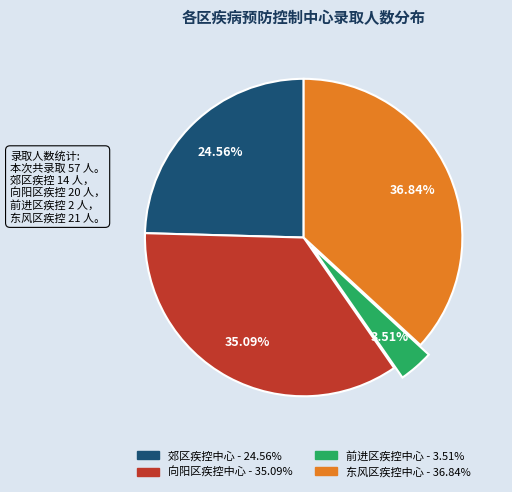

Count the number of slices in the pie.

4